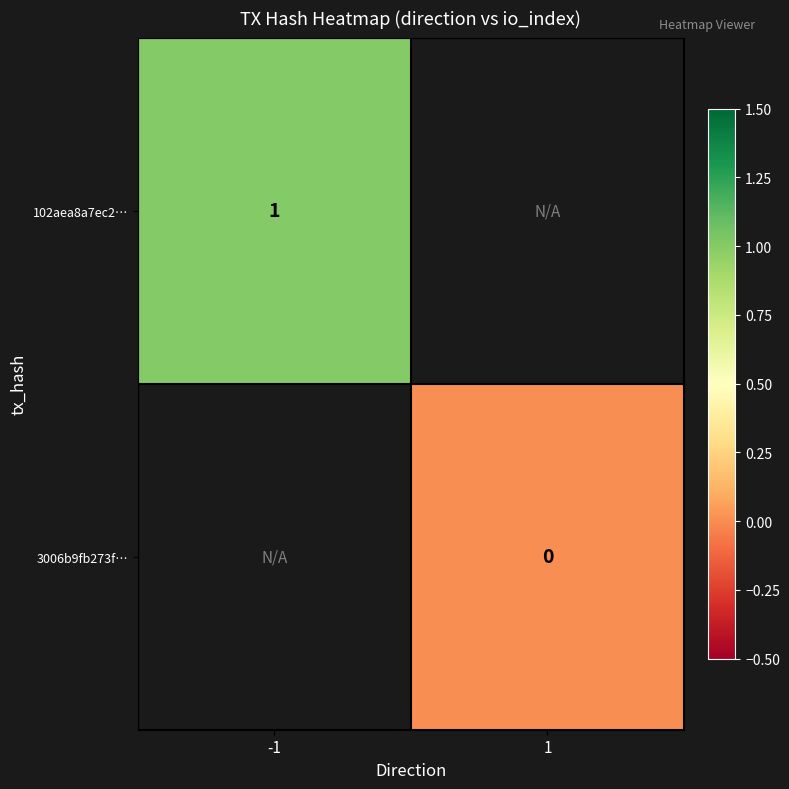

Is the value of 102aea8a7ec2… at -1 greater than the value of 3006b9fb273f… at 1?

Yes